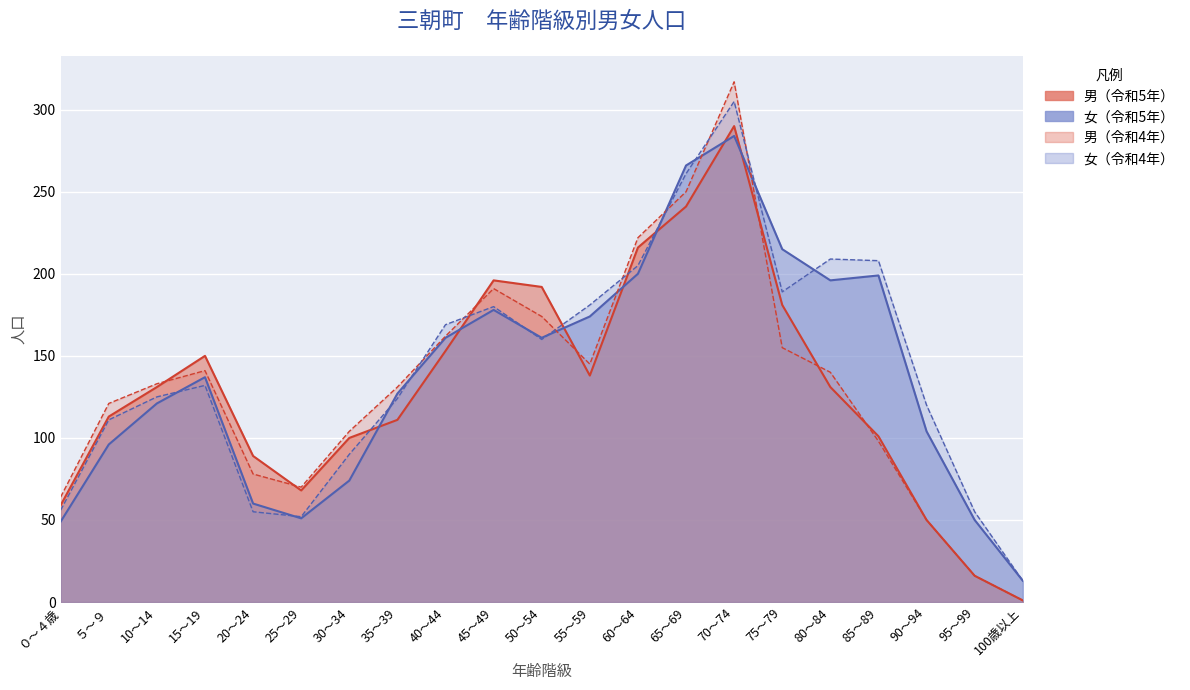

At which category does 女（令和5年） reach its first local peak?

15～19